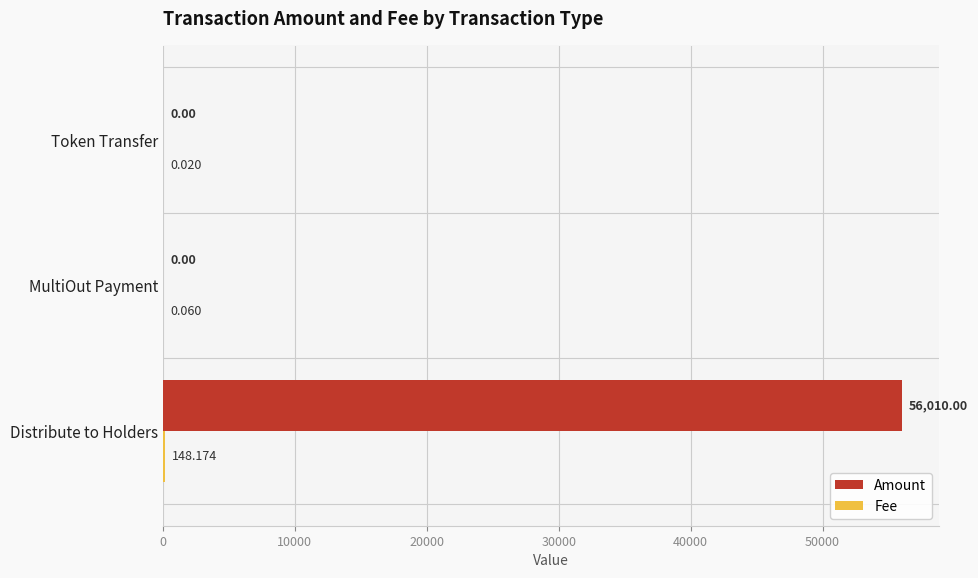

Which series changed the most between Distribute to Holders and Token Transfer?

Amount